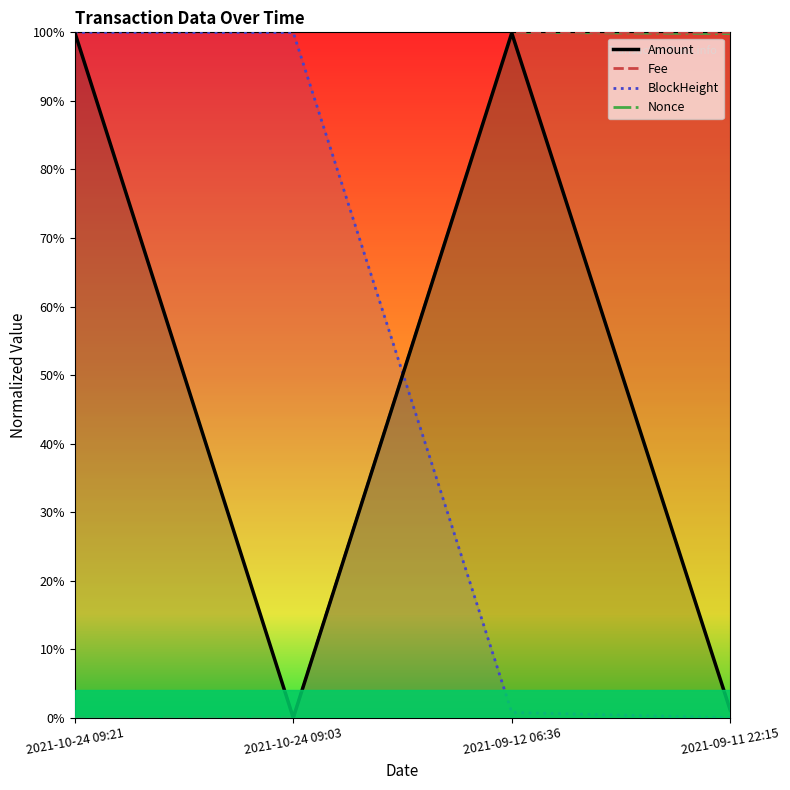

What is the spread (max minus min) of values at 2021-09-12 06:36?

1.0